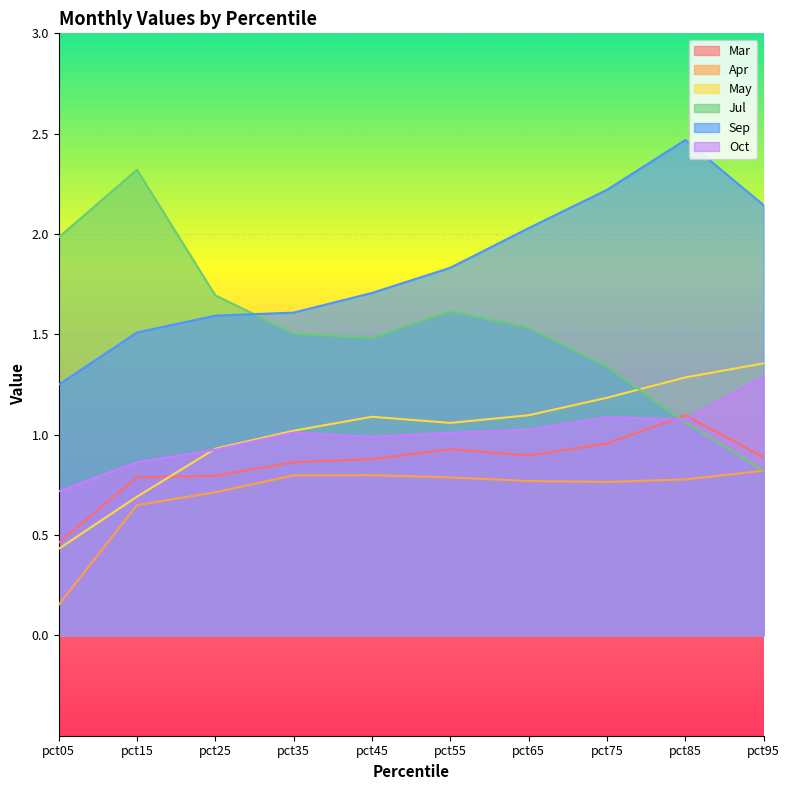

Reading left to right, what are all the values shown in this chart?

Mar: 0.5	0.8	0.8	0.9	0.9	0.9	0.9	1.0	1.1	0.9
Apr: 0.2	0.6	0.7	0.8	0.8	0.8	0.8	0.8	0.8	0.8
May: 0.4	0.7	0.9	1.0	1.1	1.1	1.1	1.2	1.3	1.4
Jul: 2.0	2.3	1.7	1.5	1.5	1.6	1.5	1.3	1.1	0.8
Sep: 1.2	1.5	1.6	1.6	1.7	1.8	2.0	2.2	2.5	2.1
Oct: 0.7	0.9	0.9	1.0	1.0	1.0	1.0	1.1	1.1	1.3